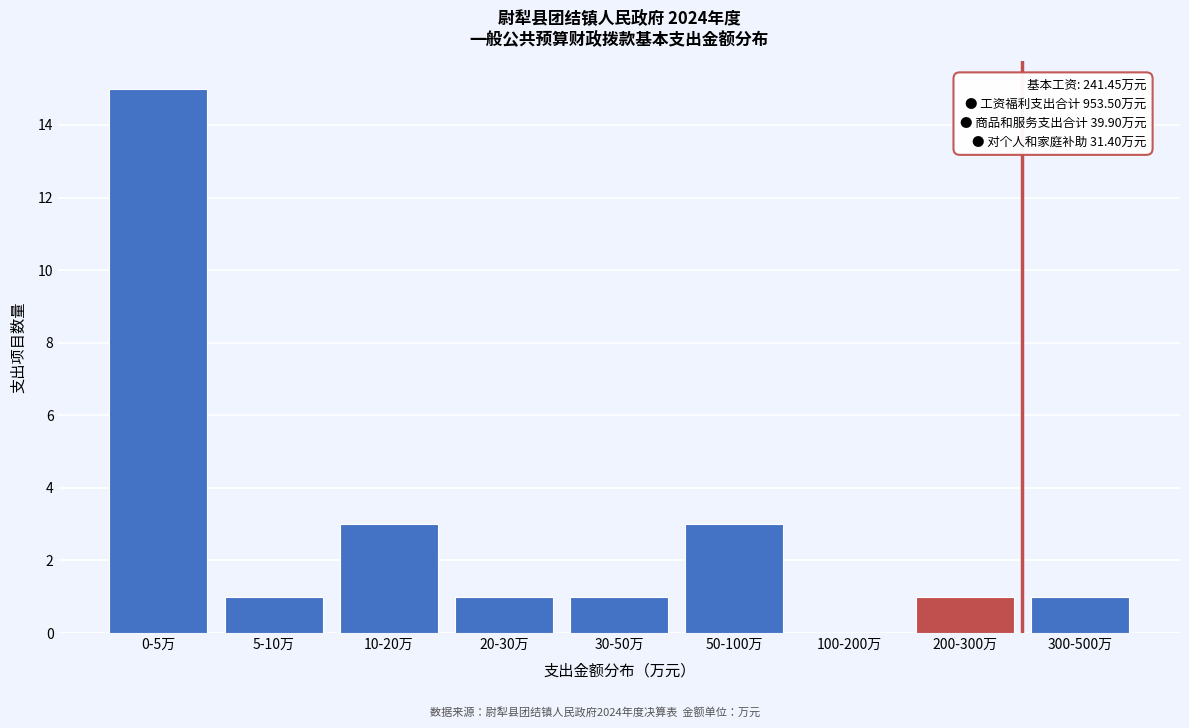

Reading left to right, list all the values displayed in this chart.

0-5万=15	5-10万=1	10-20万=3	20-30万=1	30-50万=1	50-100万=3	100-200万=0	200-300万=1	300-500万=1